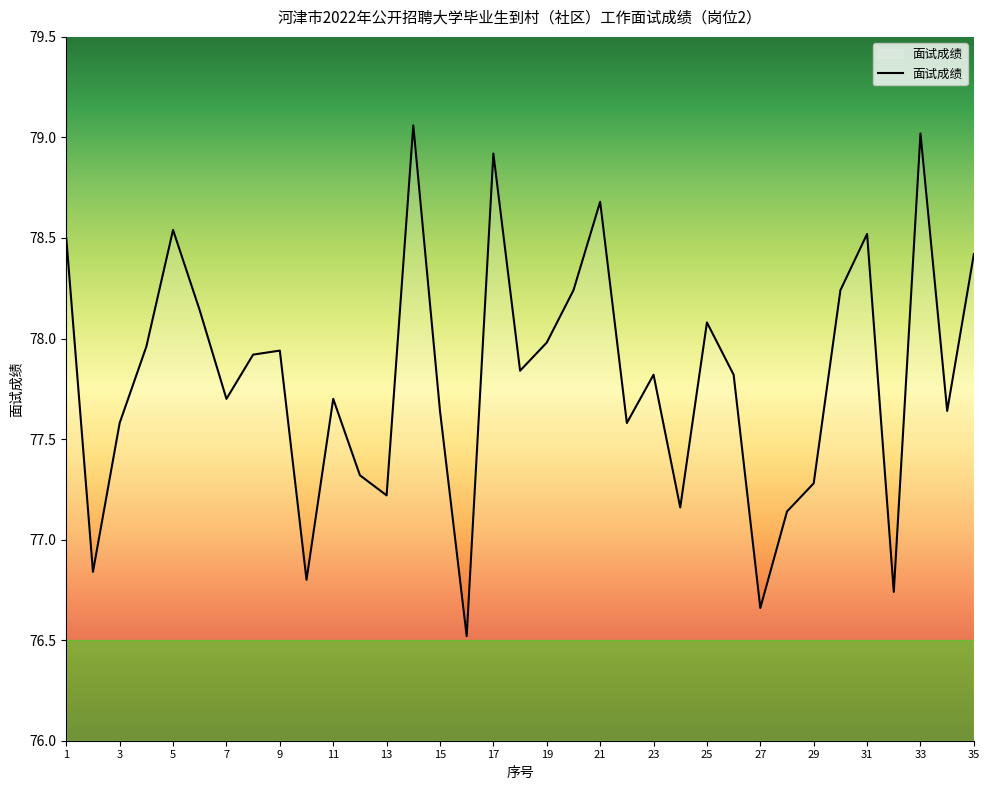

How many distinct data groups are displayed?

1